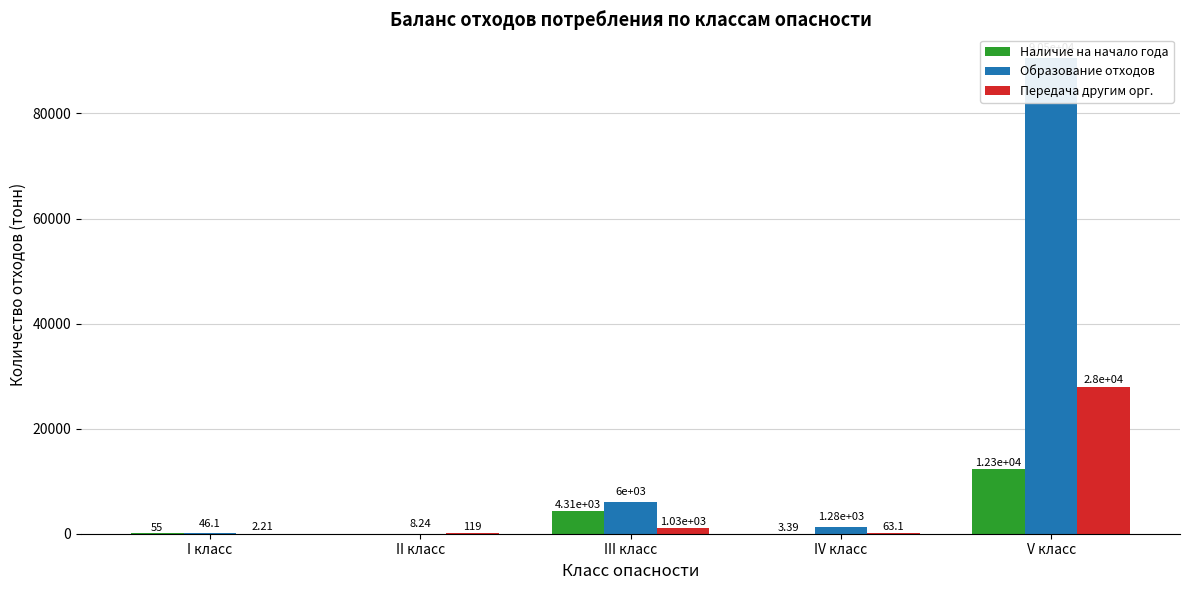

True or false: Наличие на начало года has a value of 84.4 at I класс.

False